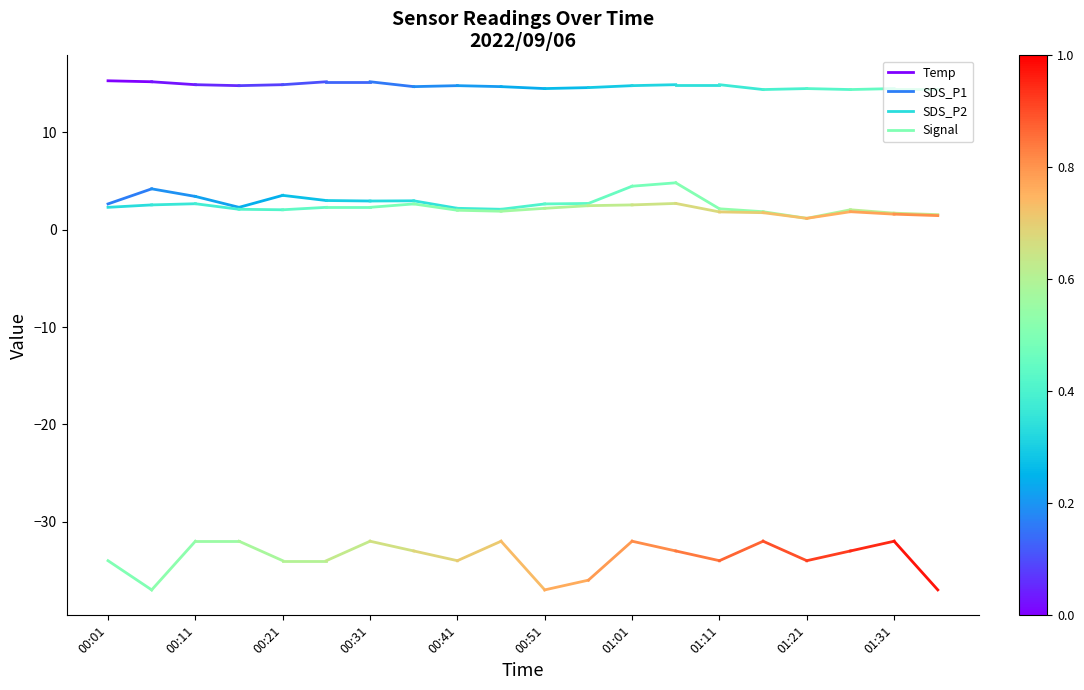

Does the chart have visible grid lines?

No